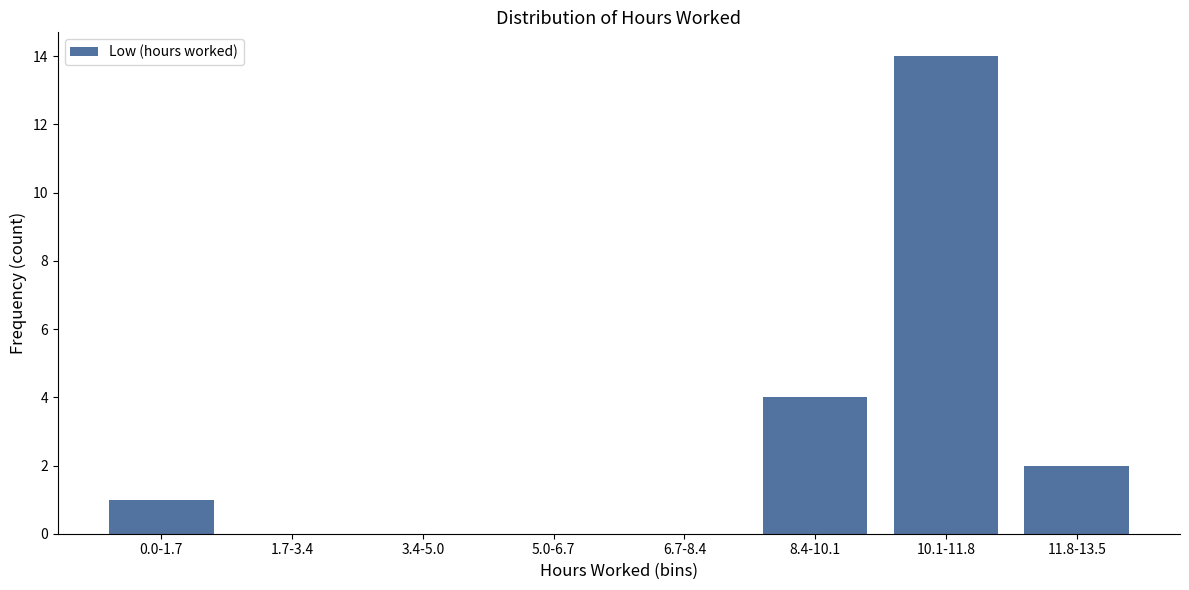

Reading right to left, list all the values displayed in this chart.

11.8-13.5=2	10.1-11.8=14	8.4-10.1=4	6.7-8.4=0	5.0-6.7=0	3.4-5.0=0	1.7-3.4=0	0.0-1.7=1